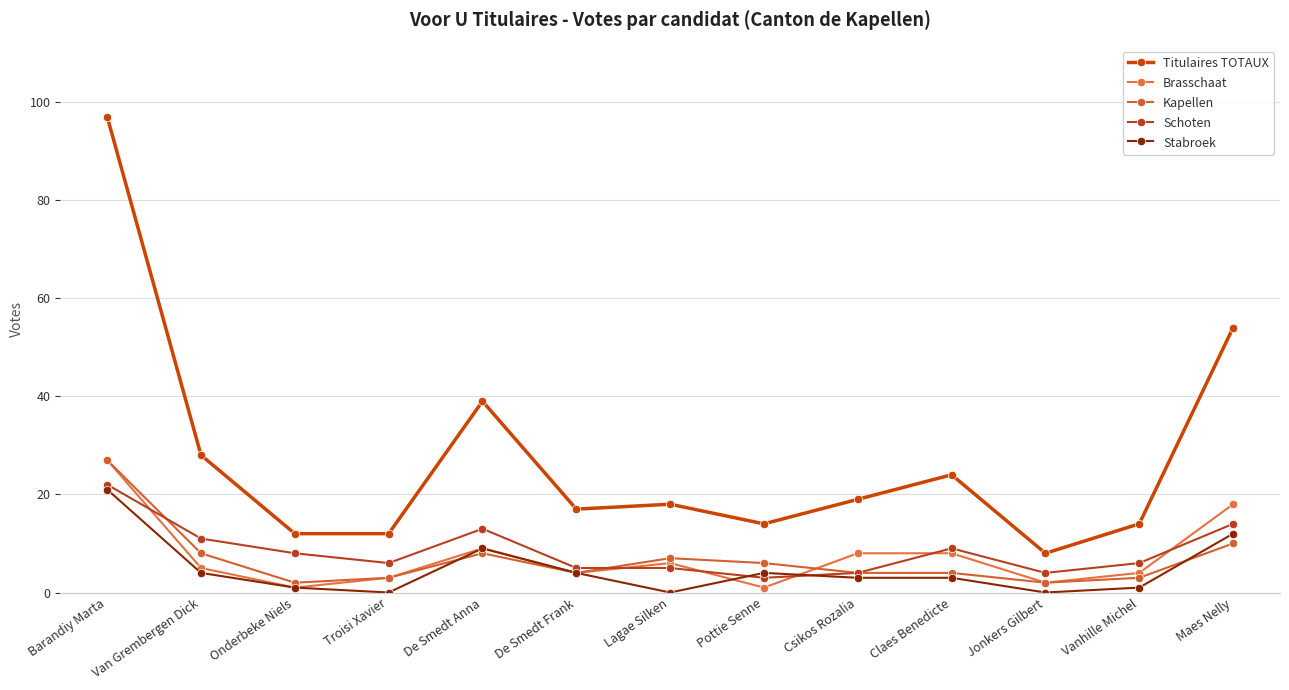

What is the lowest value of the Brasschaat series?

1